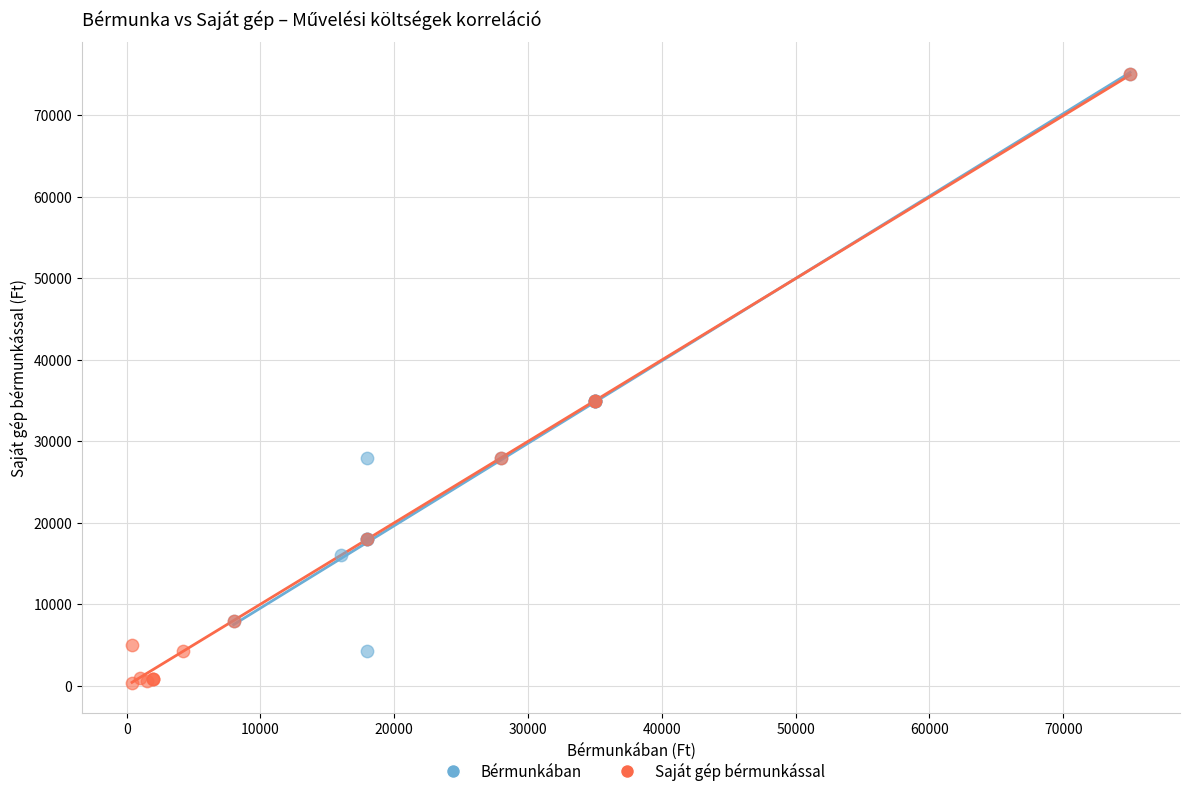

Which series reaches the minimum Y coordinate?

Saját gép bérmunkással